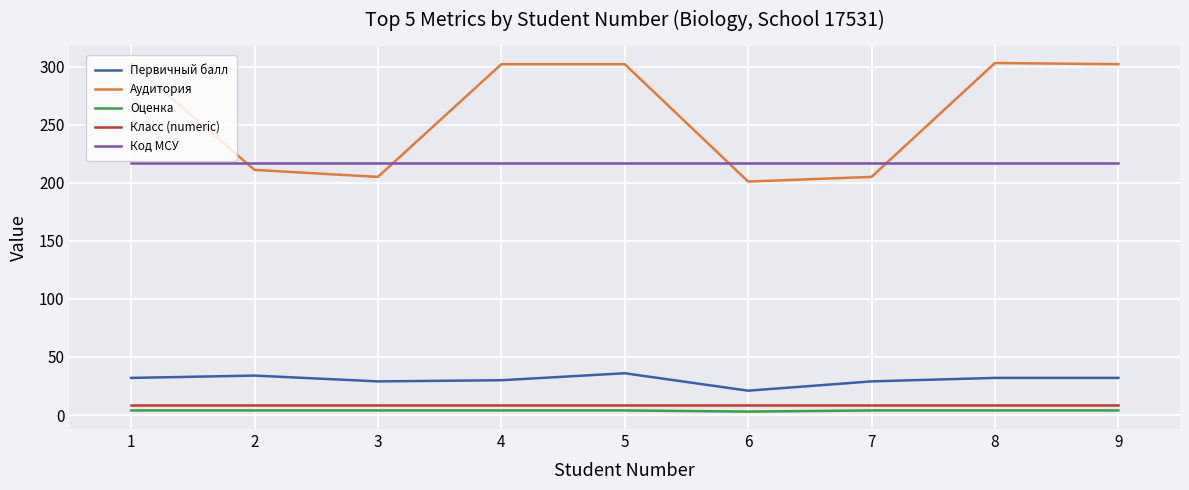

Rank the series at 1 from highest to lowest value.

Аудитория, Код МСУ, Первичный балл, Класс (numeric), Оценка